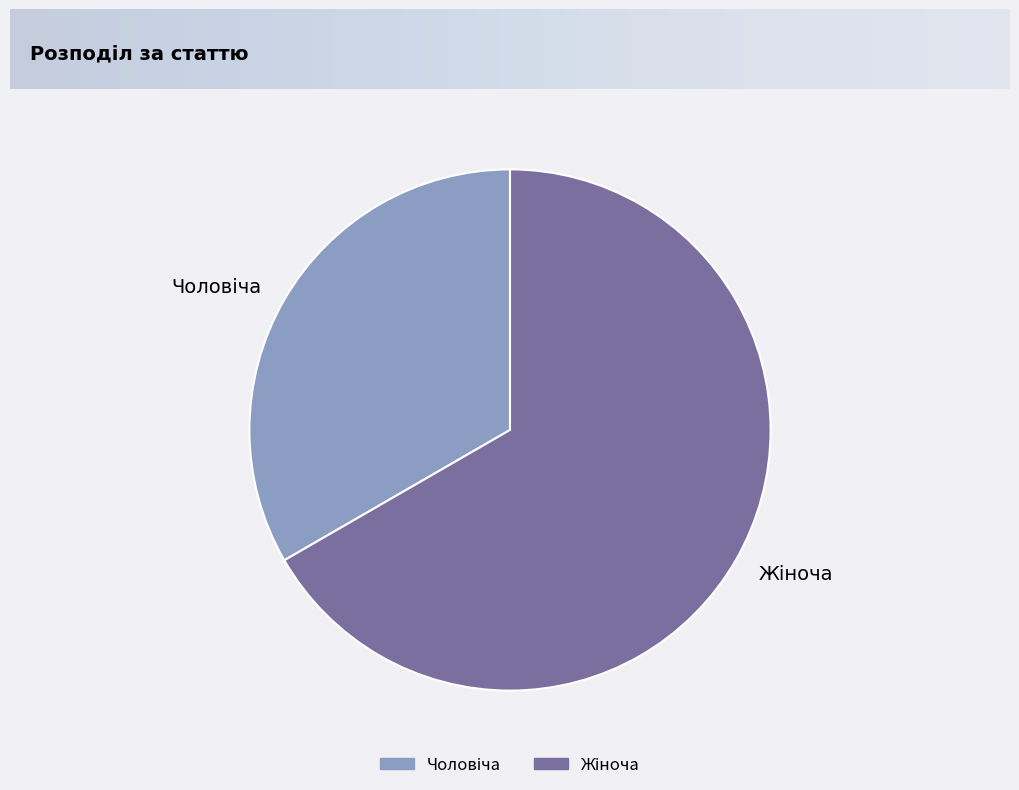

How many segments does this pie chart have?

2